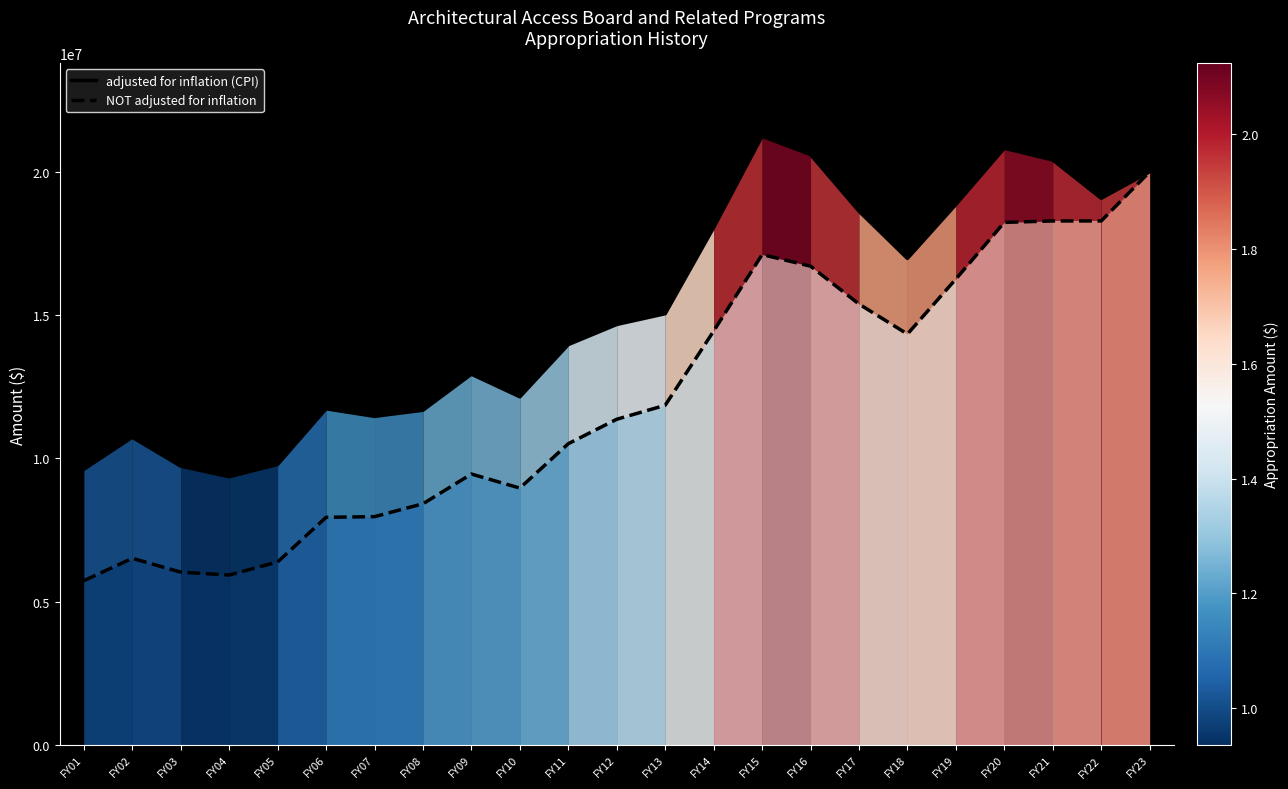

Between FY11 and FY17, which is larger?

FY17